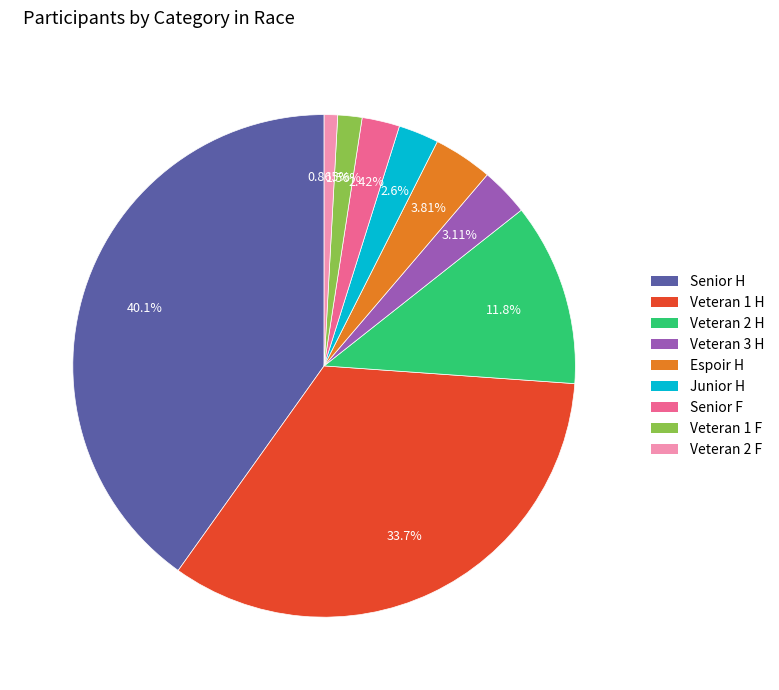

To the nearest percent, what is the difference between the Veteran 2 F and Veteran 1 F slice percentages?

1%